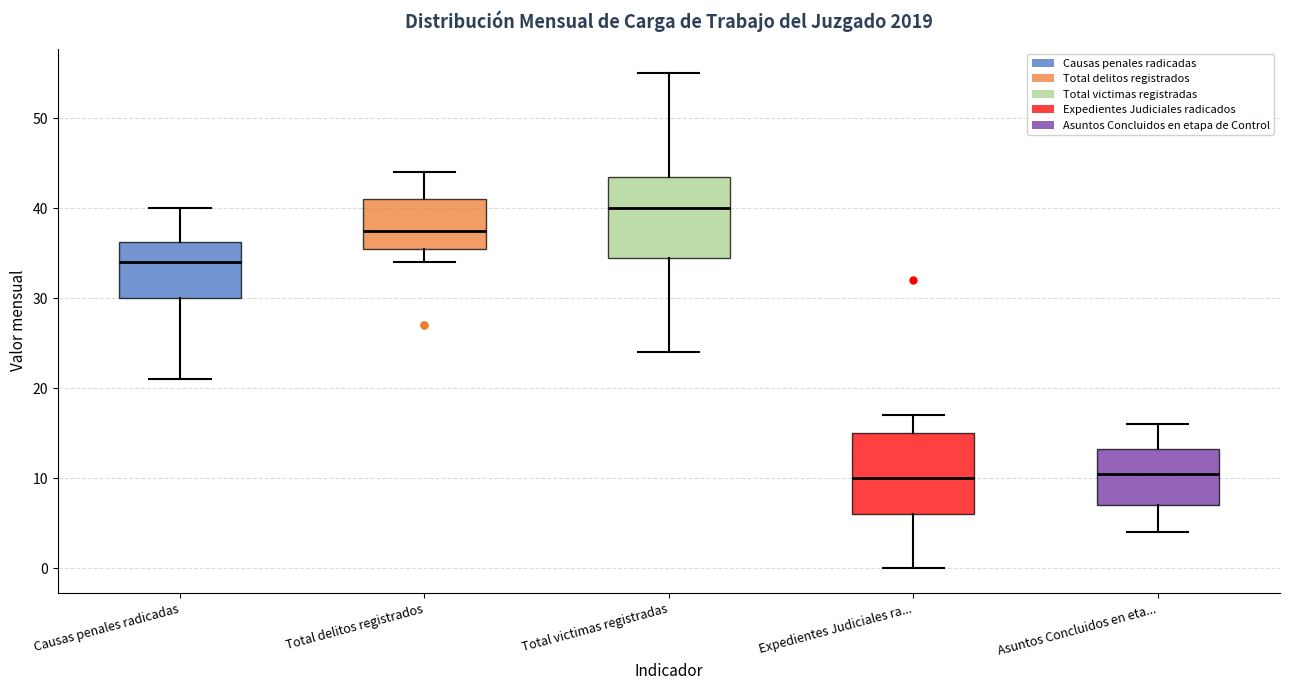

Where does the upper whisker of the box for Total victimas registradas end on the y-axis? The values are not printed on the chart, so give them approximately, as read against the axis.

55